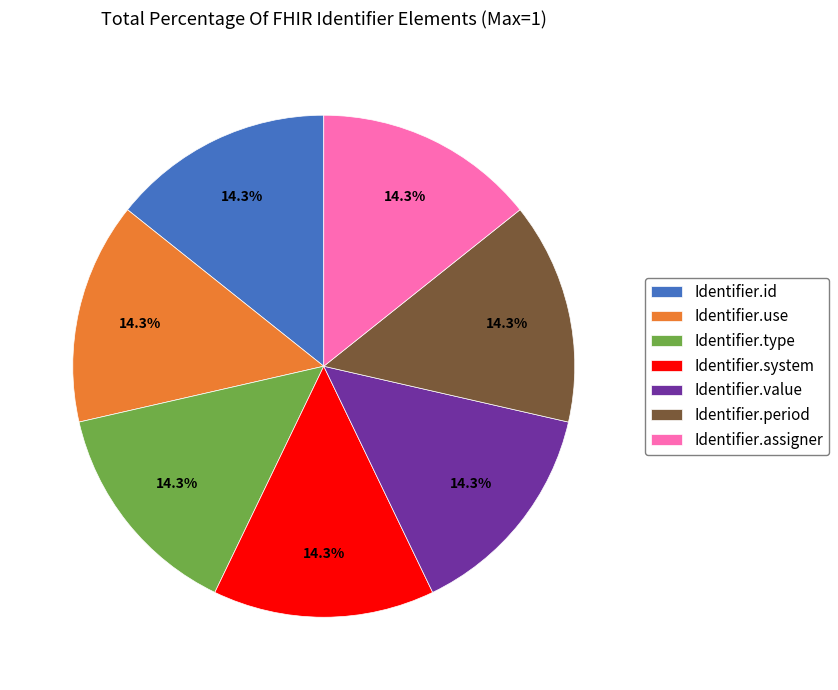

Does Identifier.id account for over 50% of the chart?

No